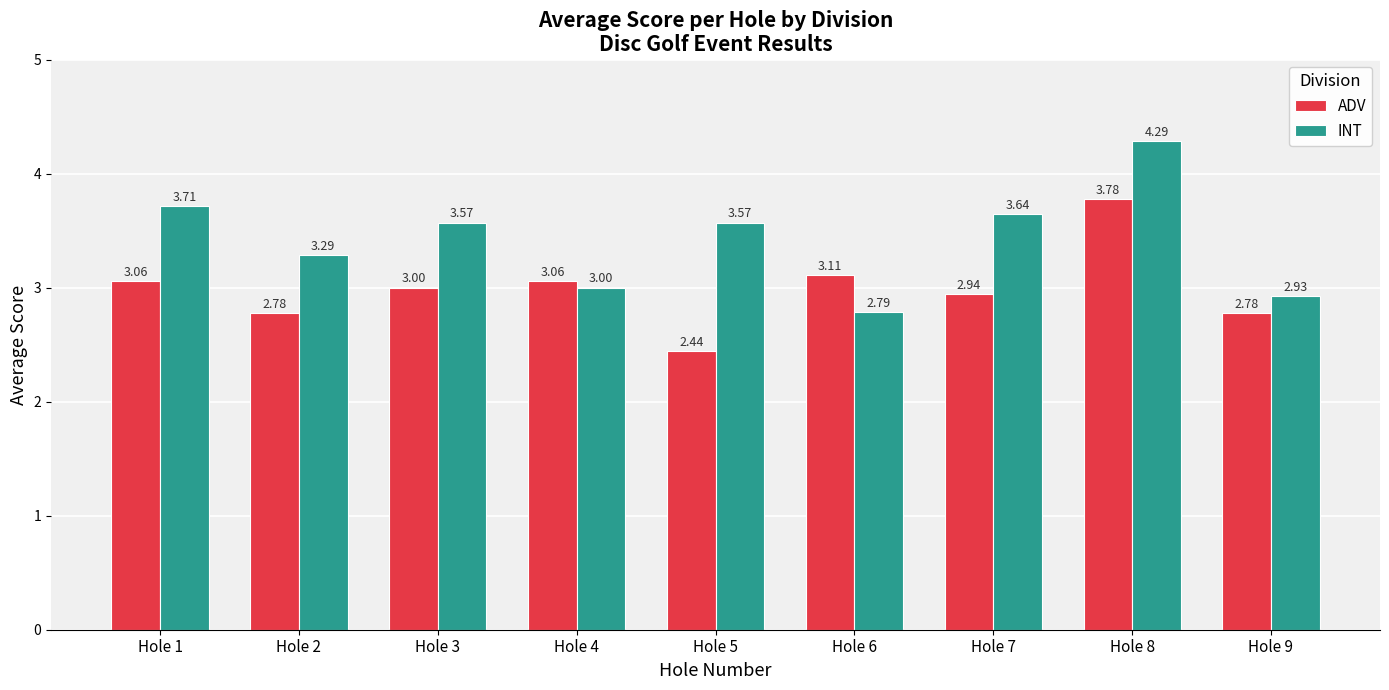

At which category is the sum across all series the highest?

Hole 8